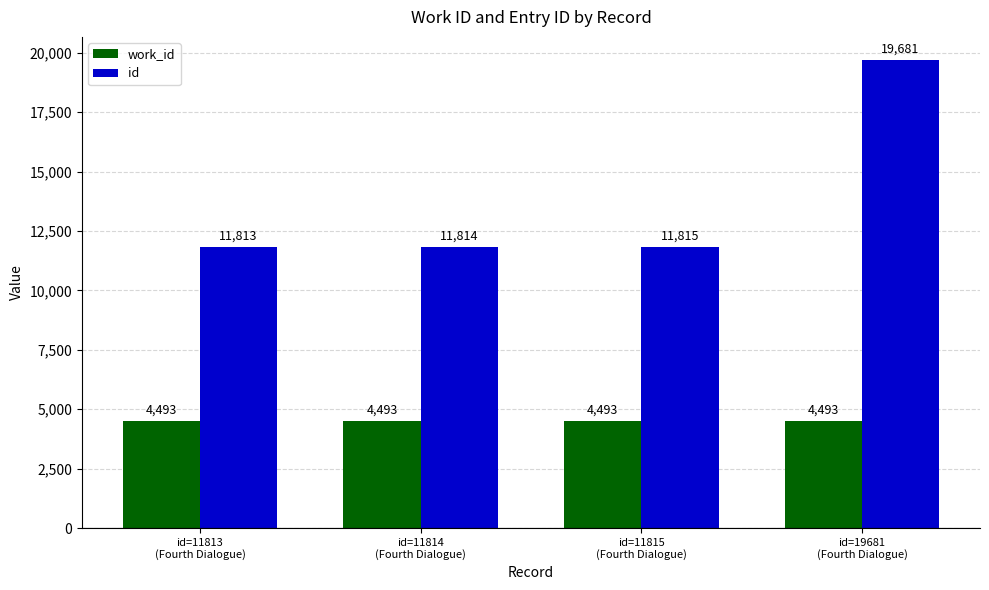

What is the total value across all series at id=11814
(Fourth Dialogue)?

16307